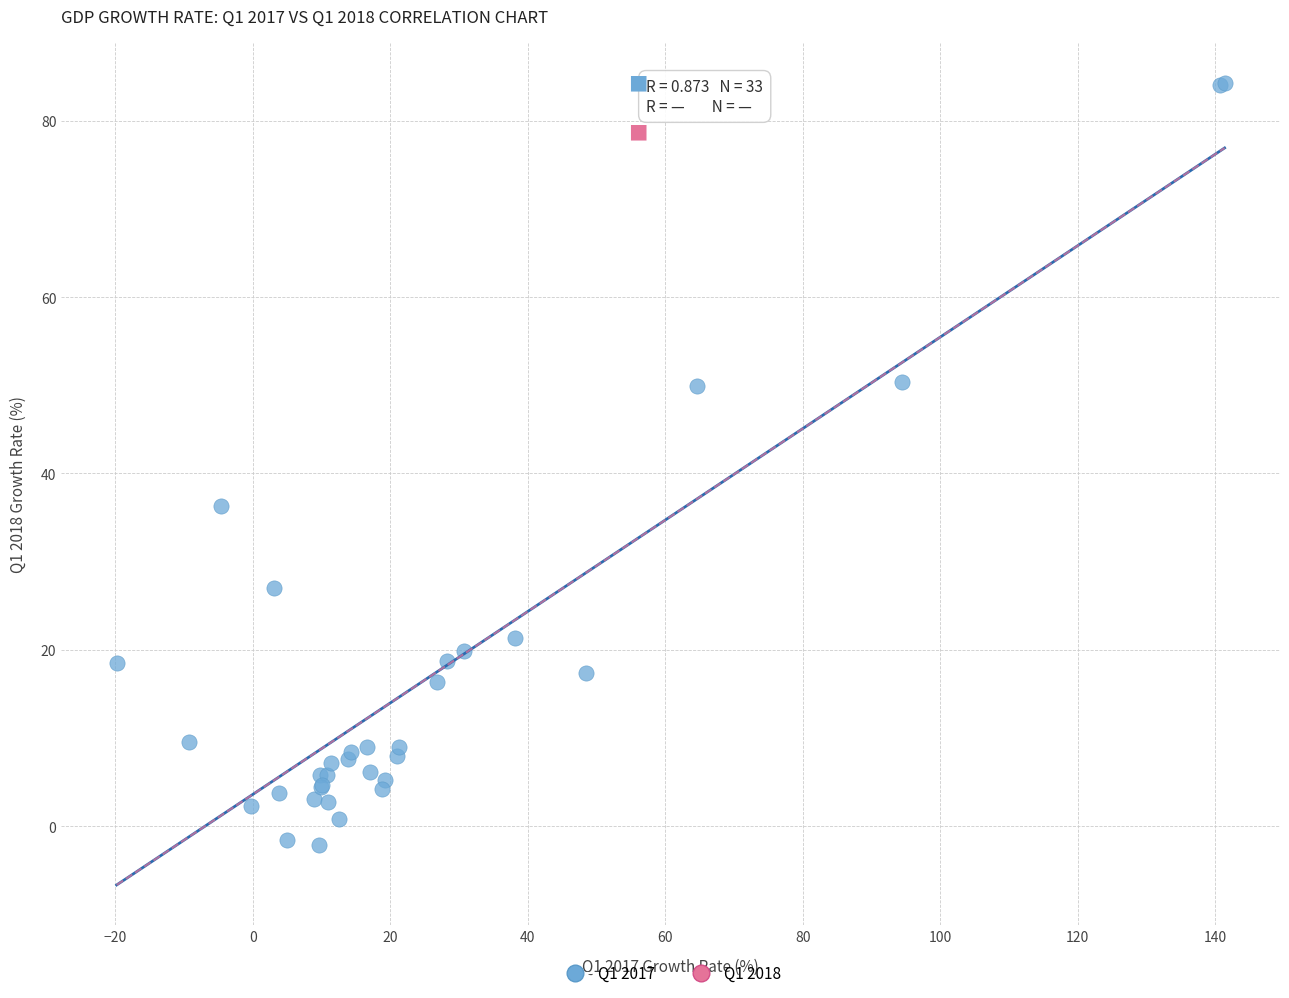

What Y value in the scatter plot is closest to 41?

36.3